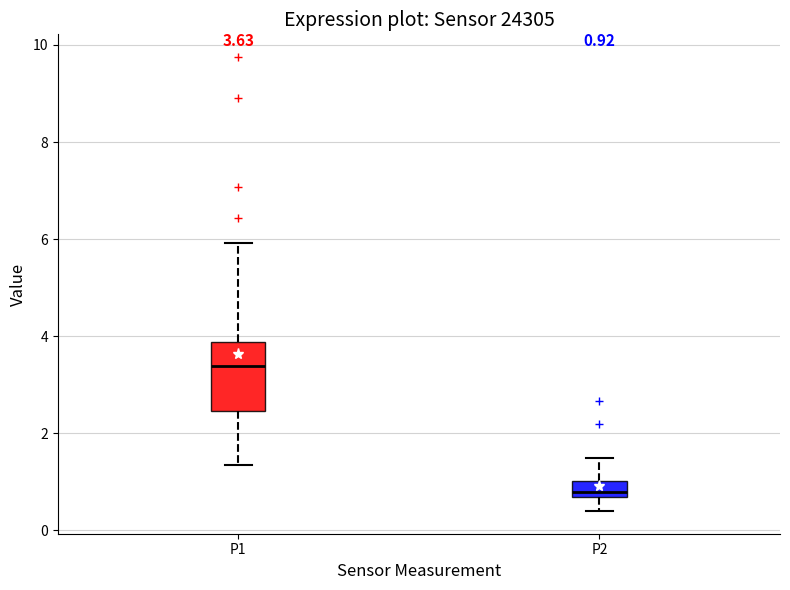

Comparing the boxes themselves (not the whiskers), which one is the tallest?

P1